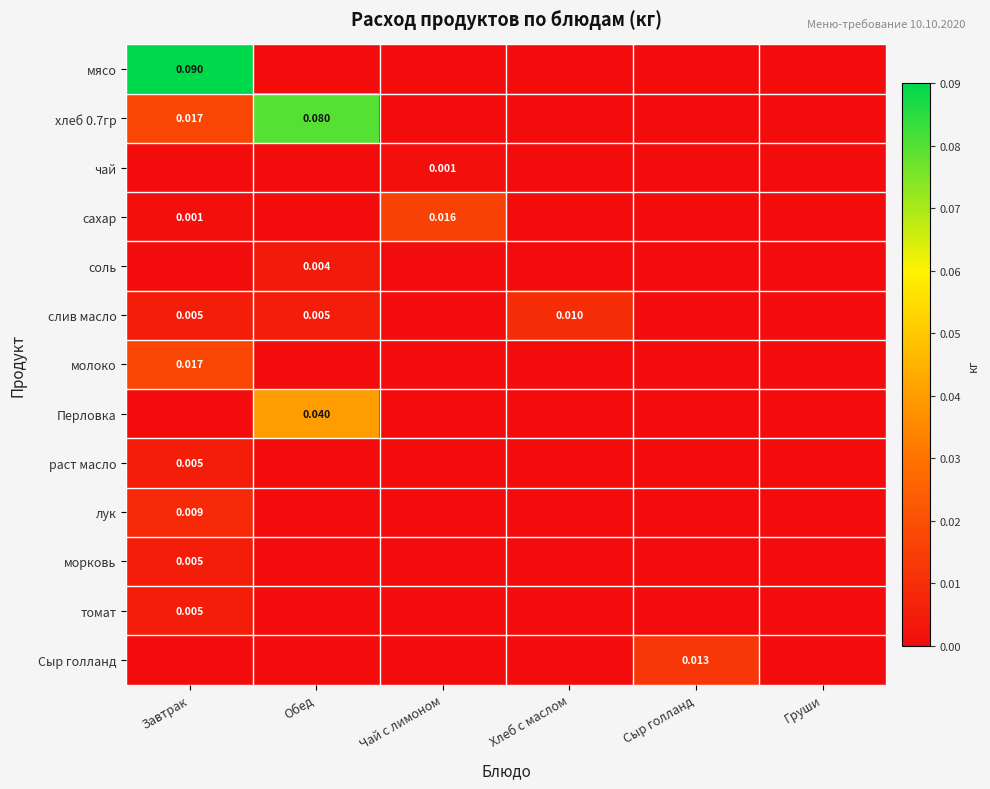

Where is мясо nearest to the value 0?

Обед